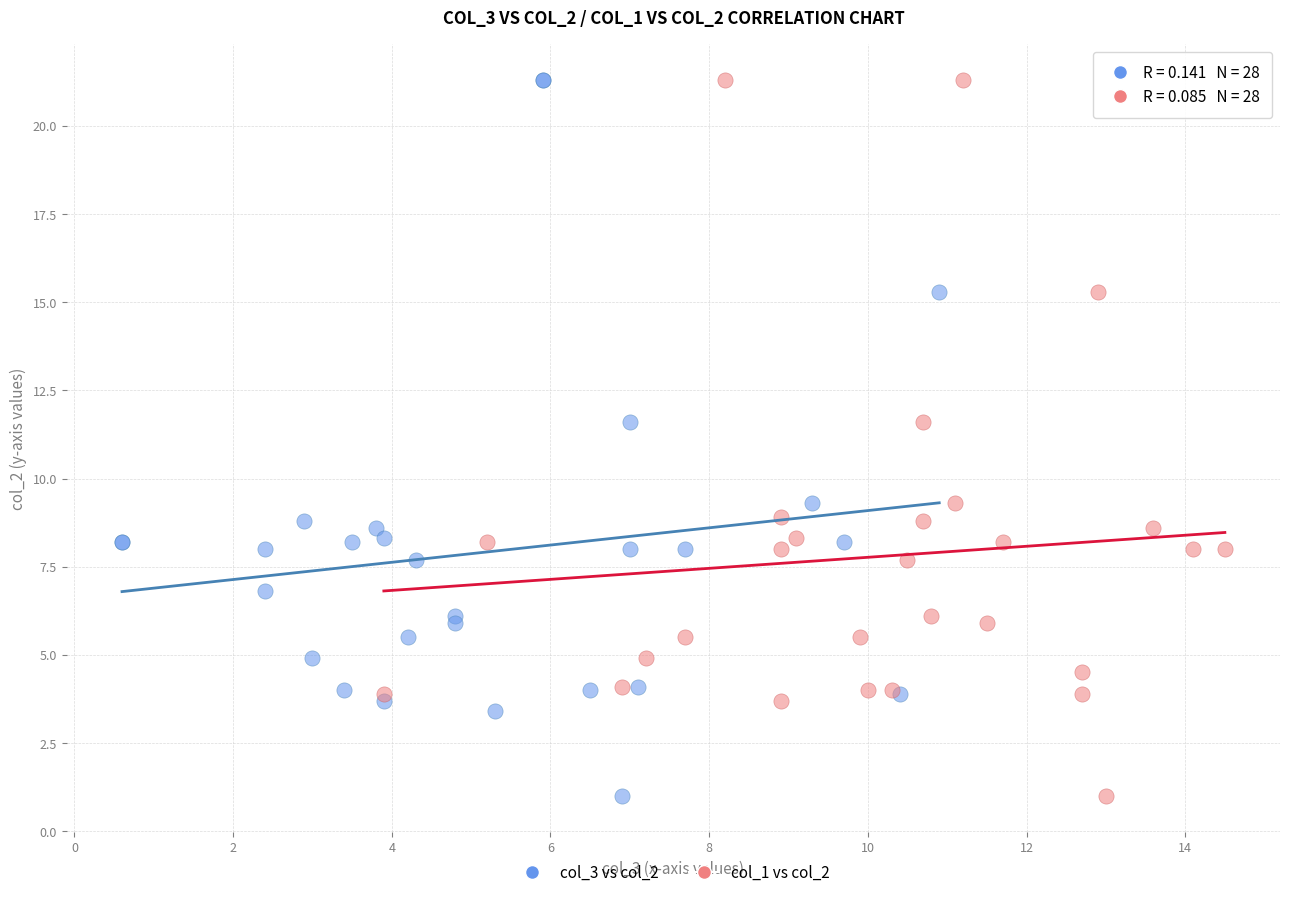

What are all the series names shown in the legend?

col_3 vs col_2, col_1 vs col_2